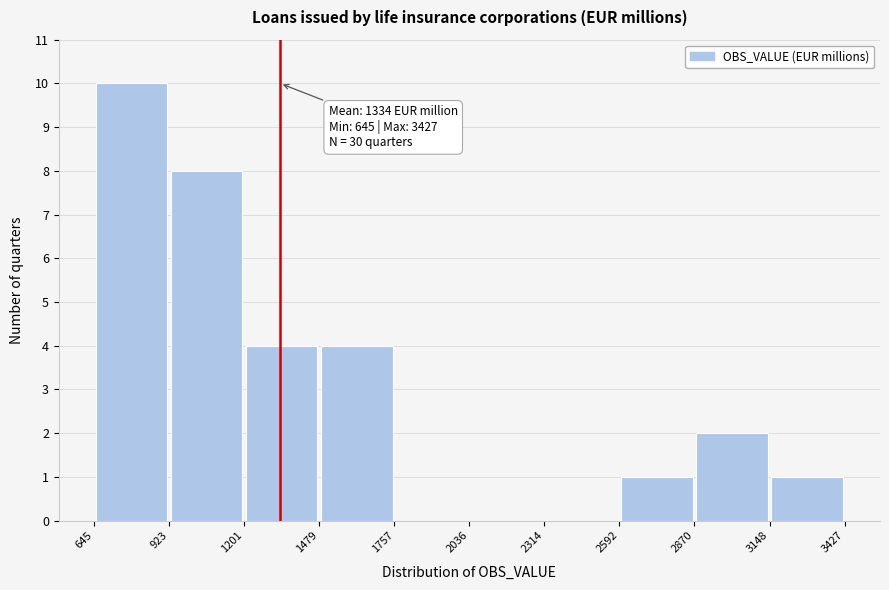

Which range on the x-axis has the tallest bar?

645 to 923